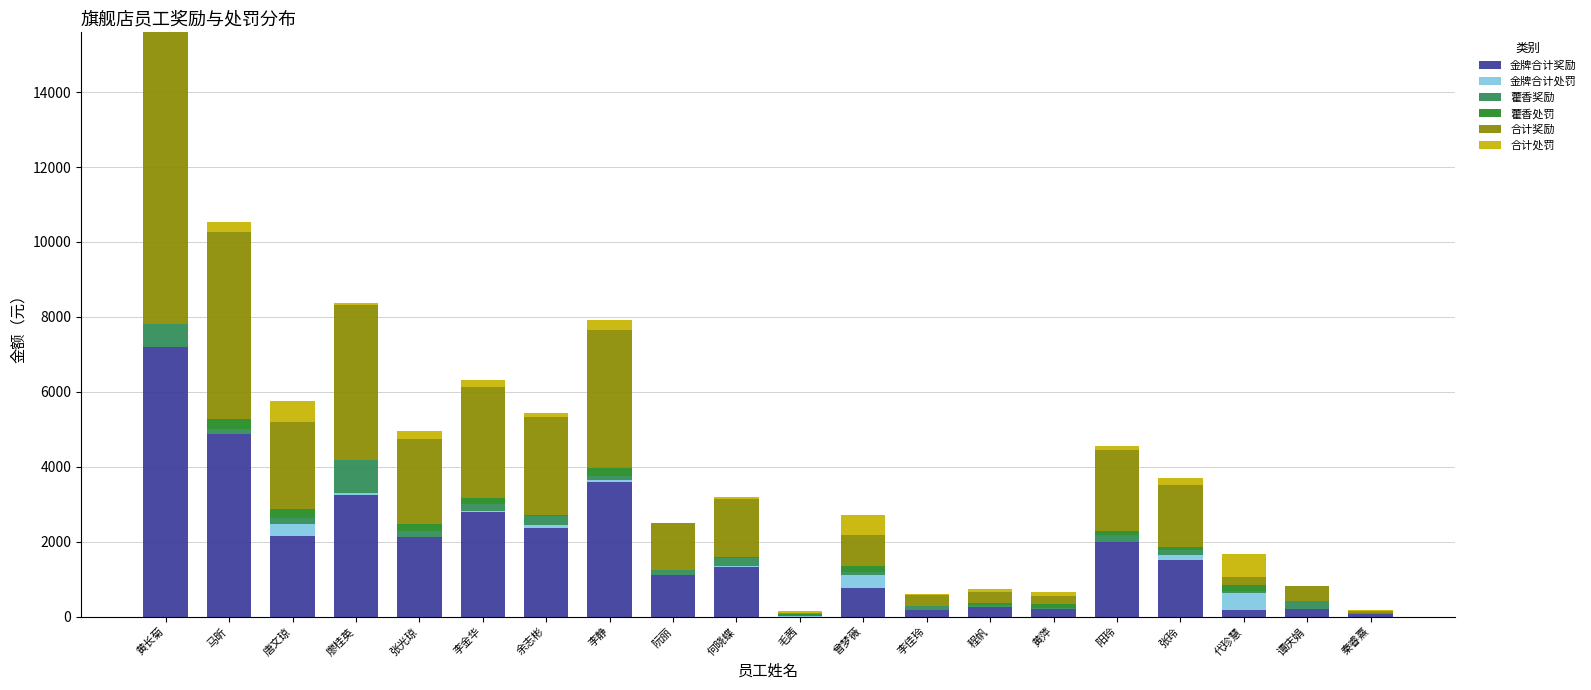

Is it true that 合计处罚 equals 307.5 at 谭庆娟?

False